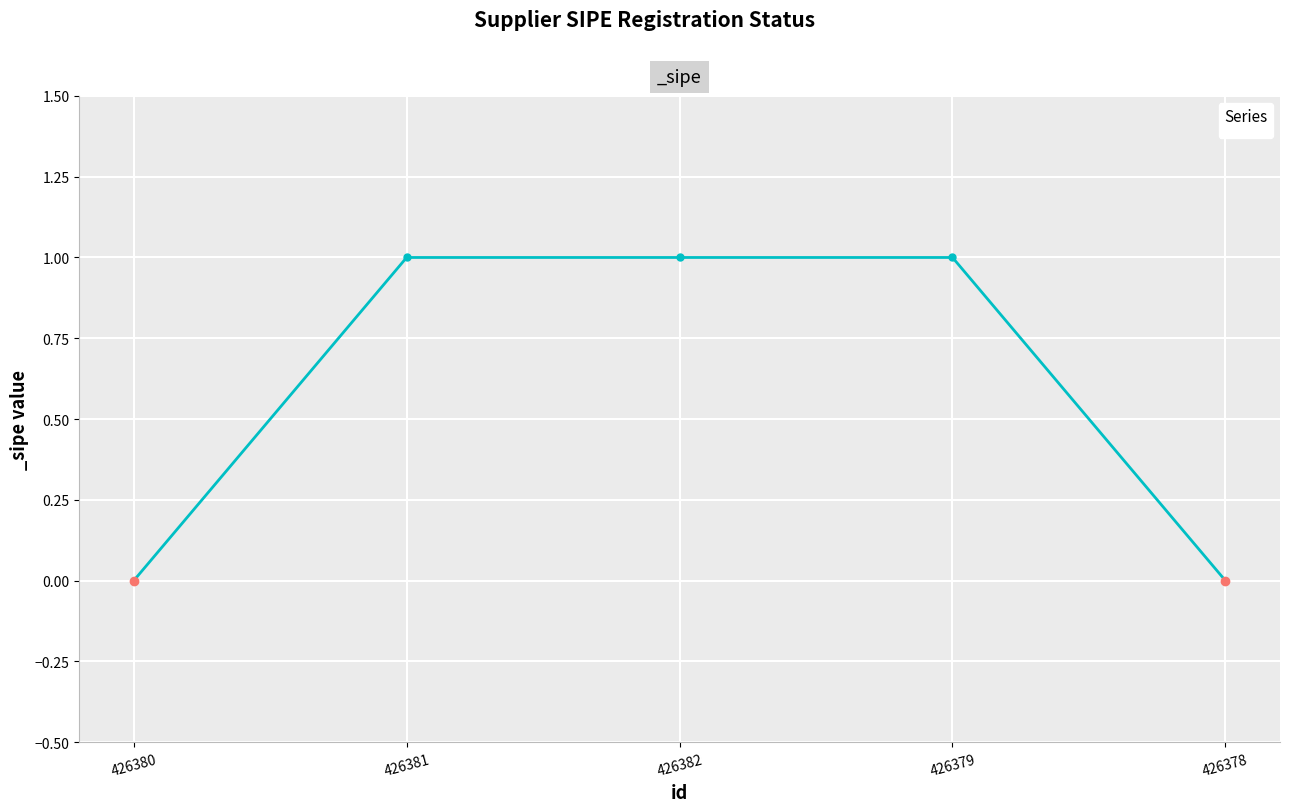

Reading left to right, extract all data points from this chart.

426380=0	426381=1	426382=1	426379=1	426378=0